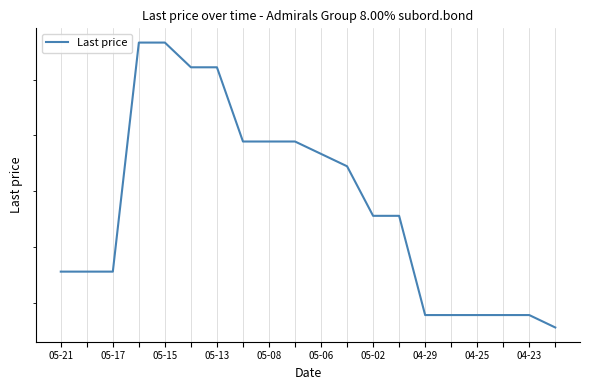

Which has a higher value, 11 or 19?

11